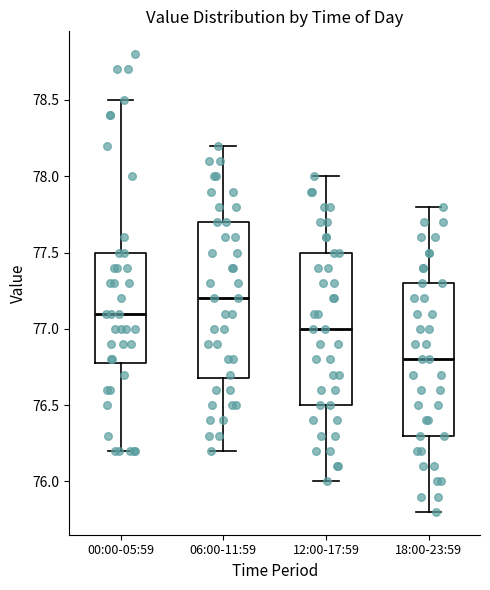

Reading left to right, read every box against the y-axis: the position of its median line, the range the box covers, and the ends of its whiskers. The values are not printed on the chart, so give them approximately, as read against the axis.

00:00-05:59: median 77.1, box 76.8 to 77.5, whiskers 76.2 to 78.5
06:00-11:59: median 77.2, box 76.7 to 77.7, whiskers 76.2 to 78.2
12:00-17:59: median 77.0, box 76.5 to 77.5, whiskers 76.0 to 78.0
18:00-23:59: median 76.8, box 76.3 to 77.3, whiskers 75.8 to 77.8